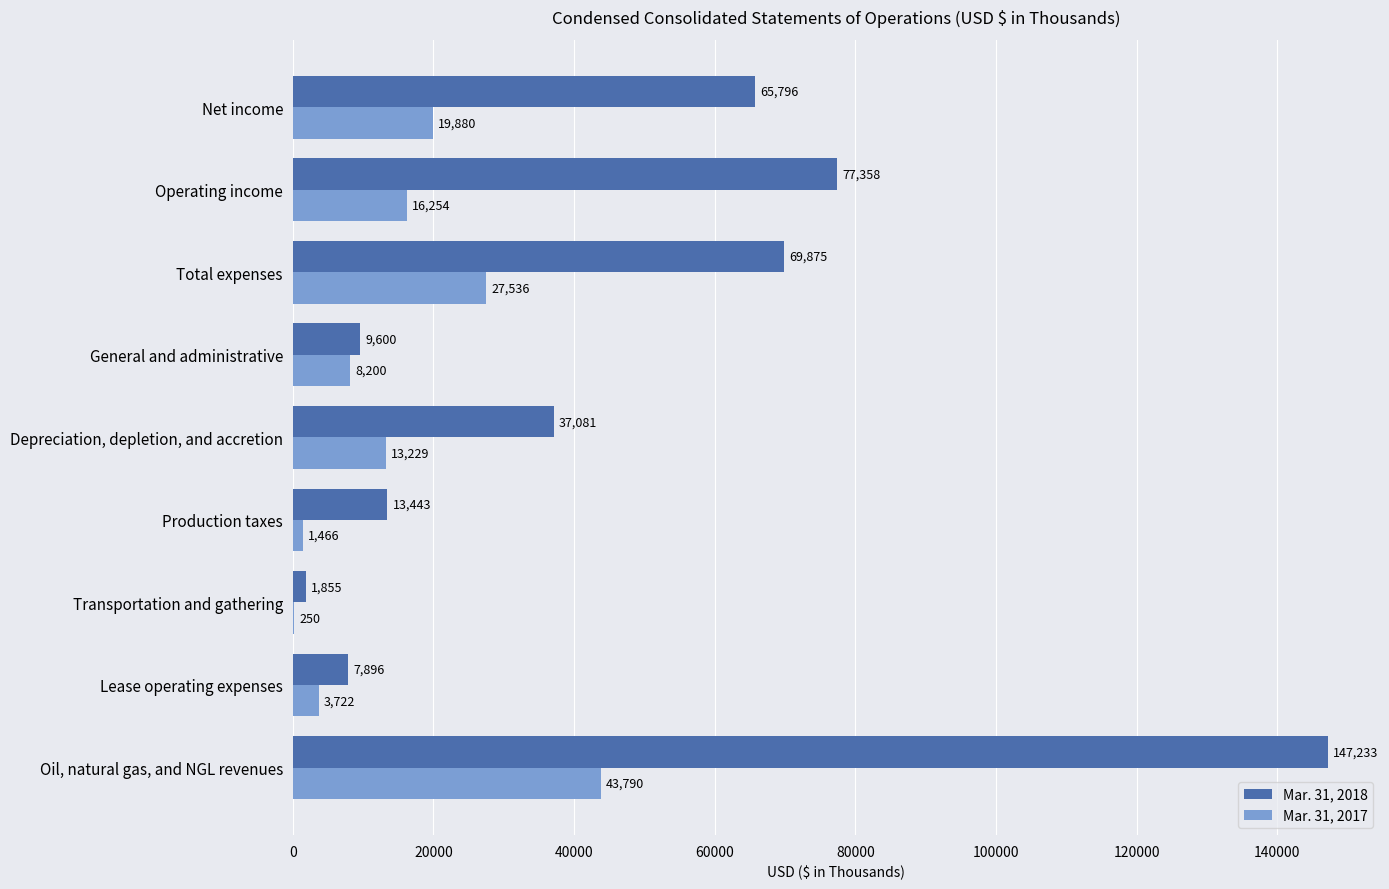

The value of Mar. 31, 2017 at Production taxes is 1466. True or false?

True